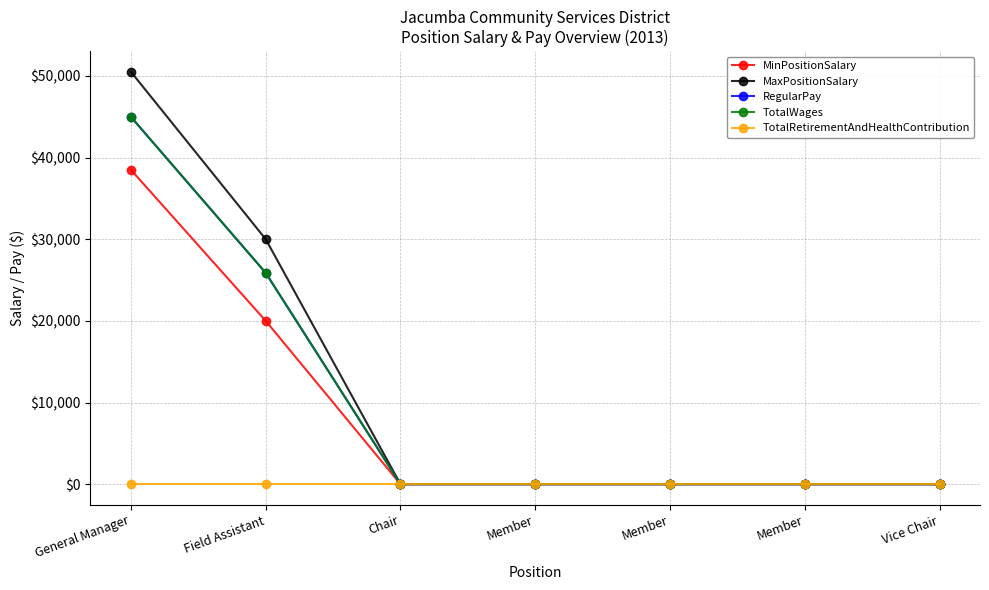

True or false: TotalWages and RegularPay cross at least once.

False